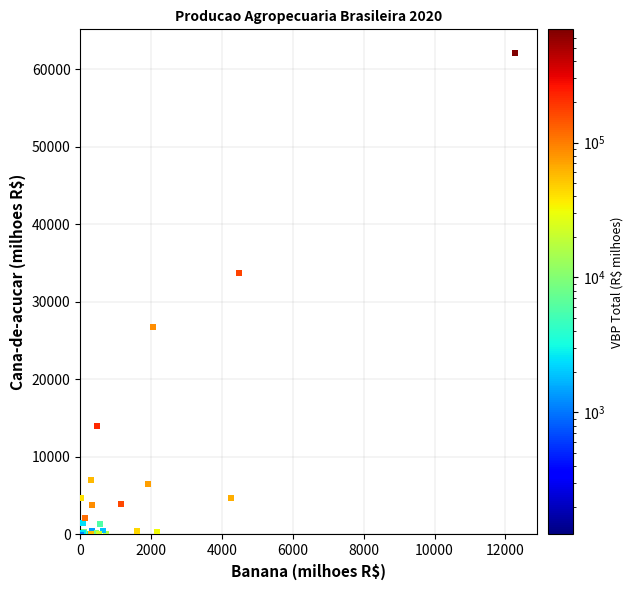

What Y value in the scatter plot is closest to 31013?

33678.9